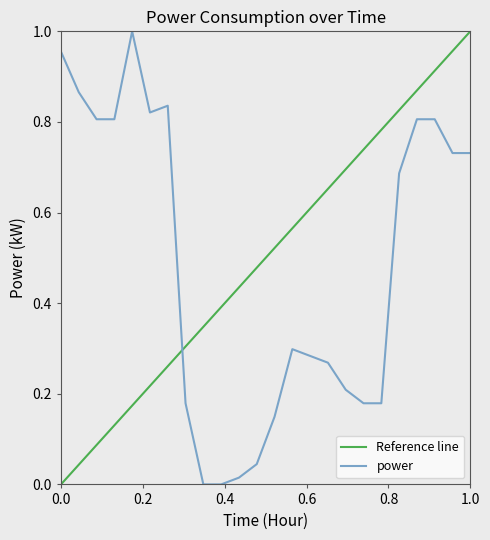

What is the difference between the maximum and minimum values?

1.0